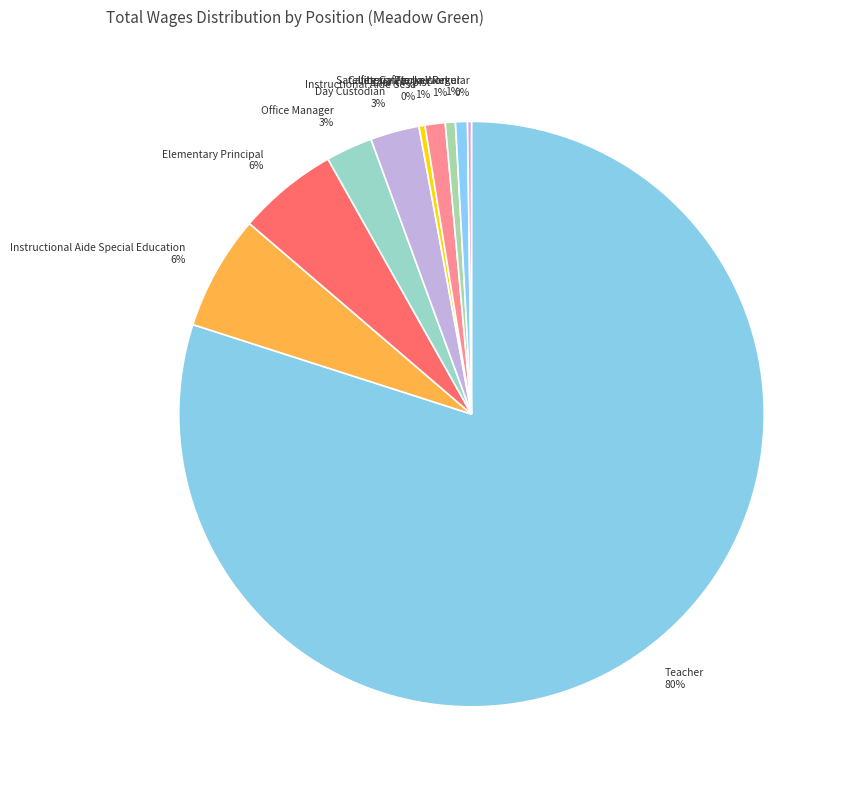

True or false: Teacher accounts for 80% of the total.

True